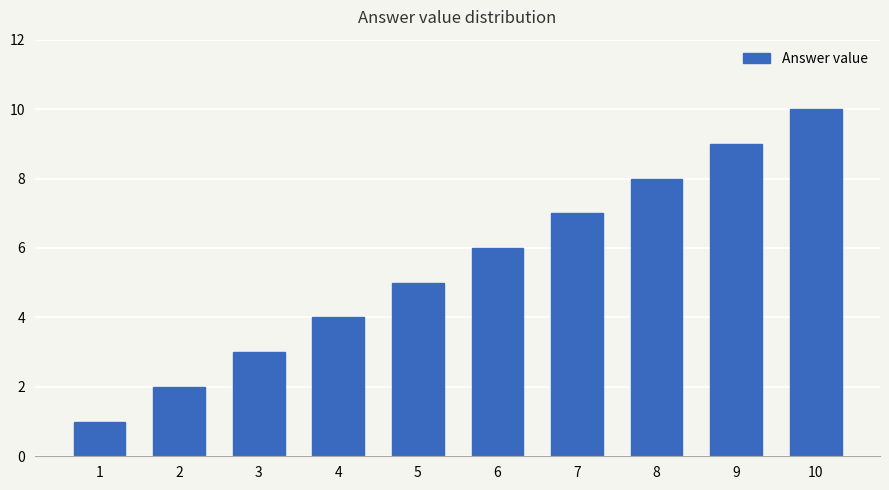

What is the change in value from 7 to 9?

+2